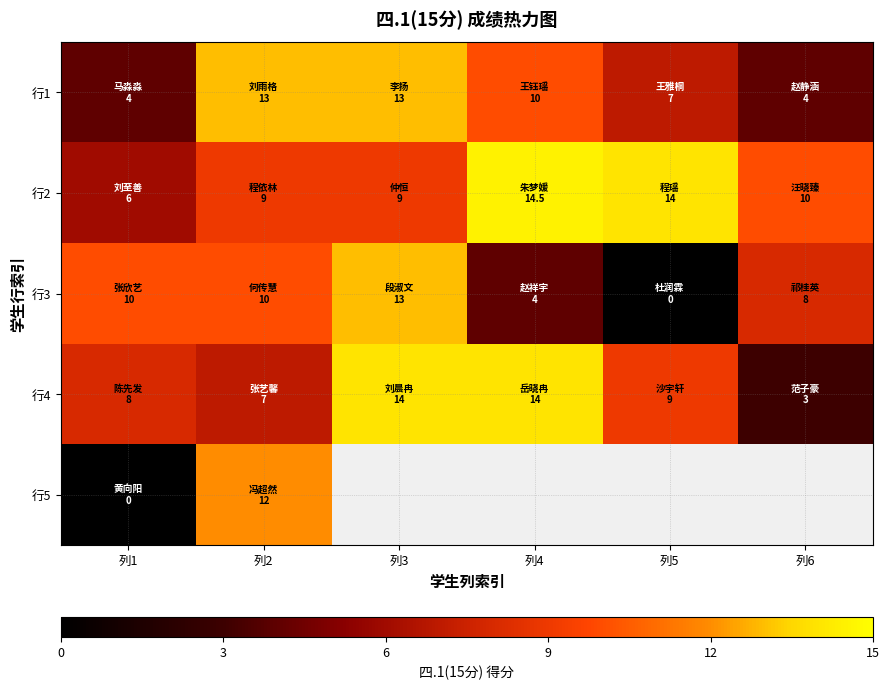

Rank the series by their maximum value, from highest to lowest.

行2, 行4, 行1, 行3, 行5